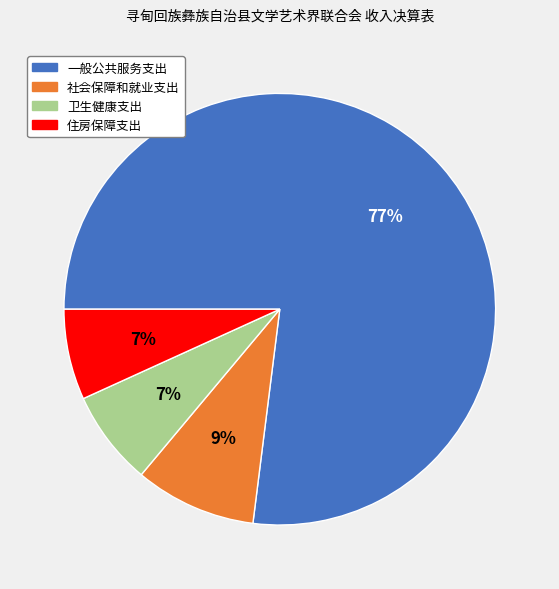

Count the number of slices in the pie.

4